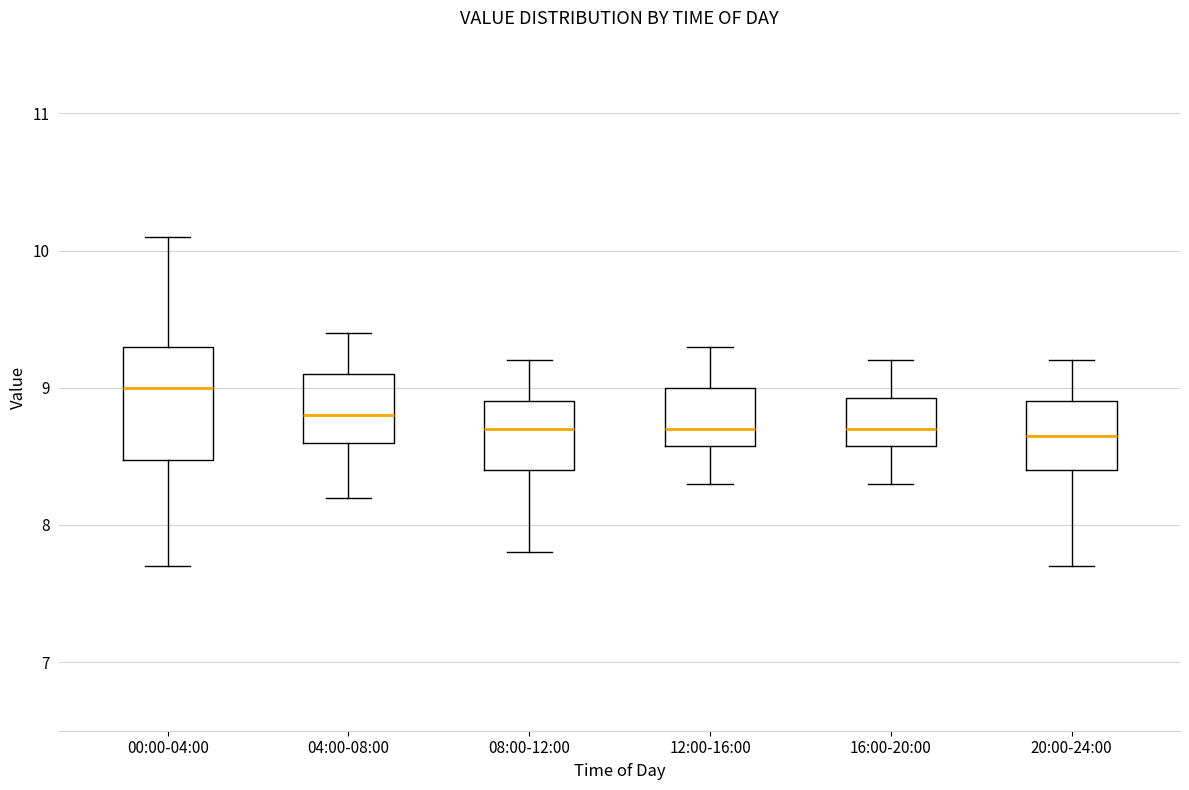

Which box has the highest median line?

00:00-04:00